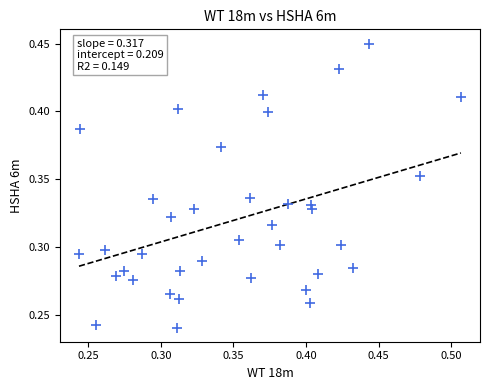

Count the number of points in this scatter plot.

37